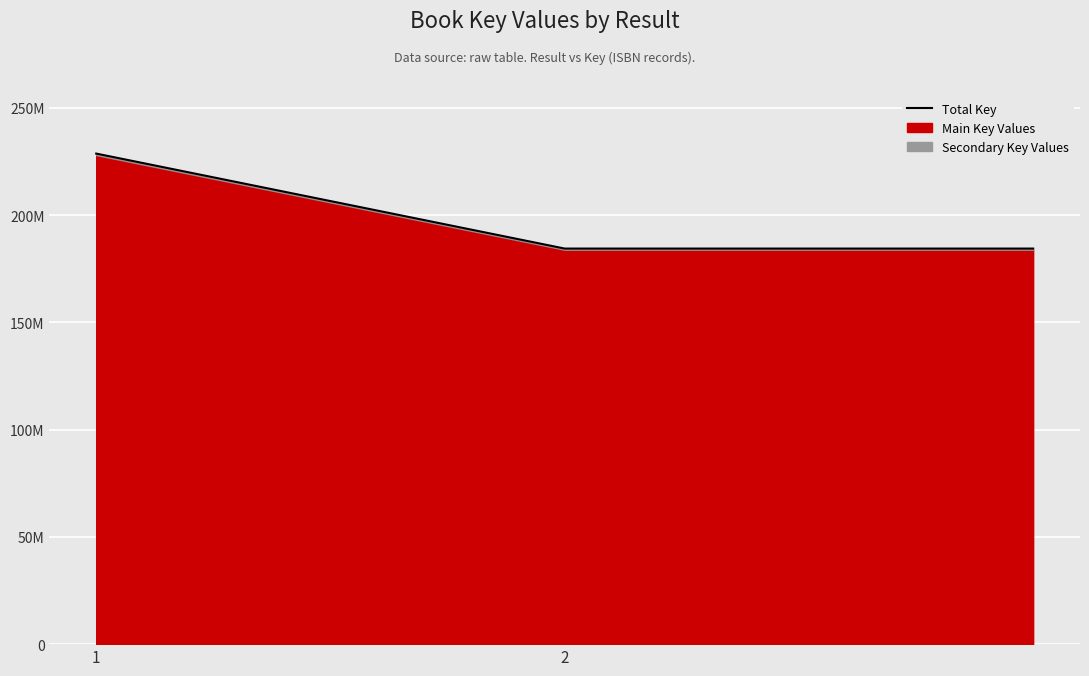

How many lines are shown in the chart?

1